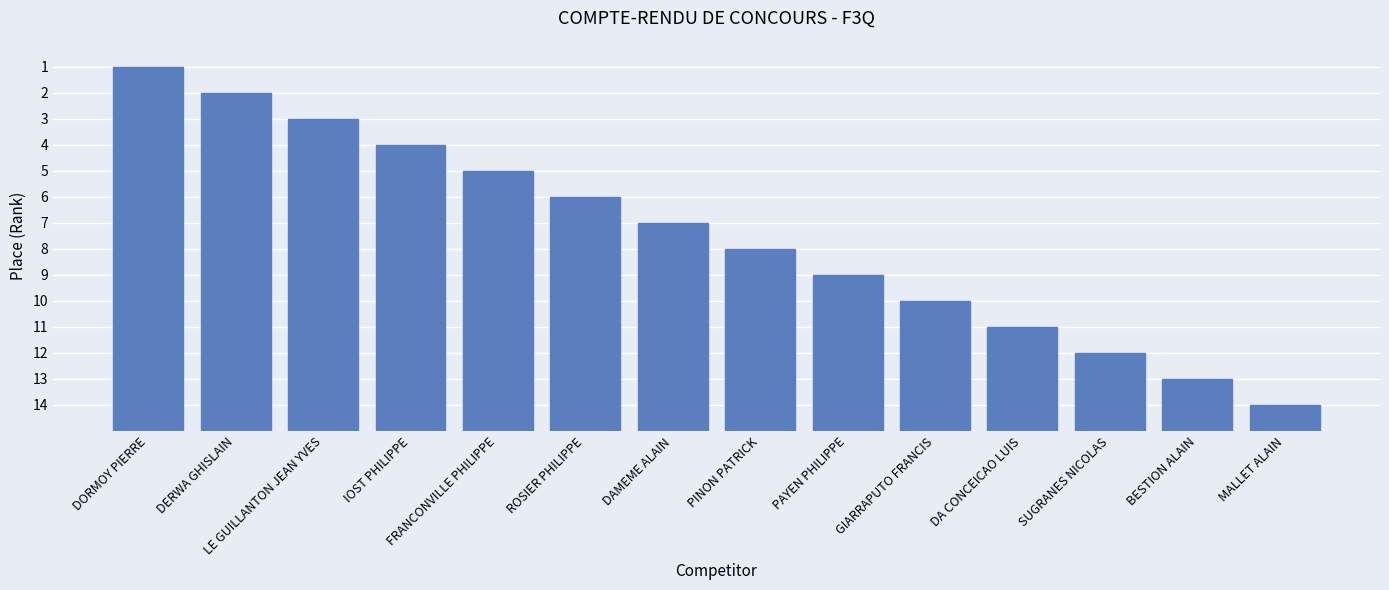

Reading right to left, list all the values displayed in this chart.

1	2	3	4	5	6	7	8	9	10	11	12	13	14